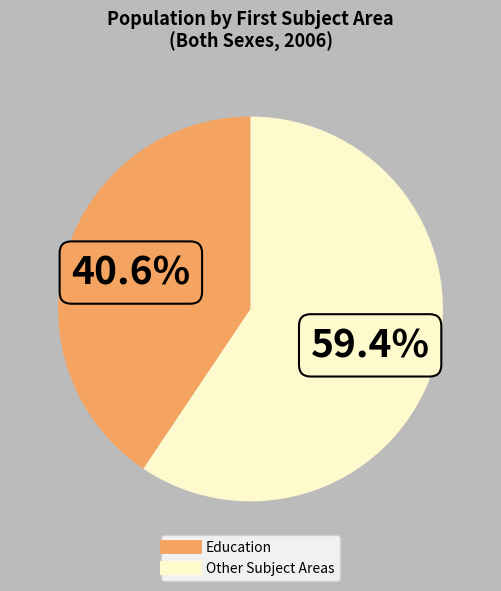

Does any single category account for the majority?

Yes